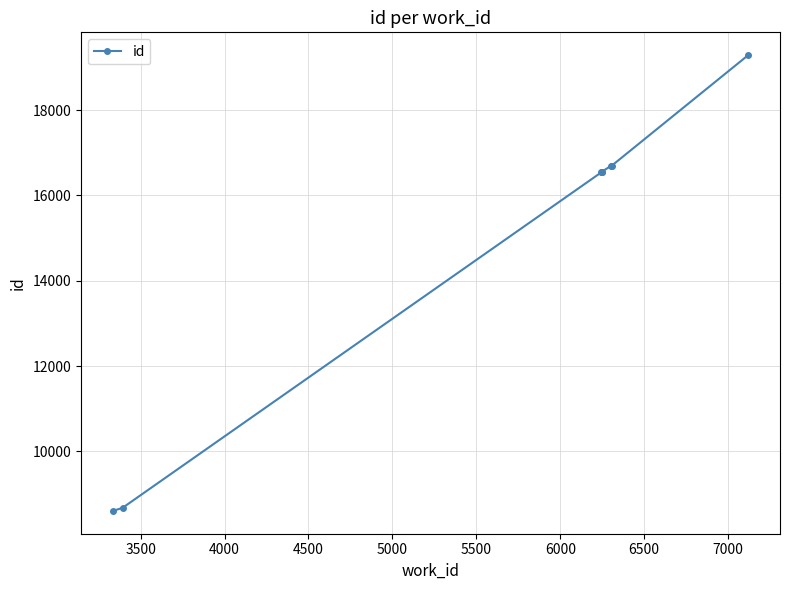

Does the chart have visible grid lines?

Yes